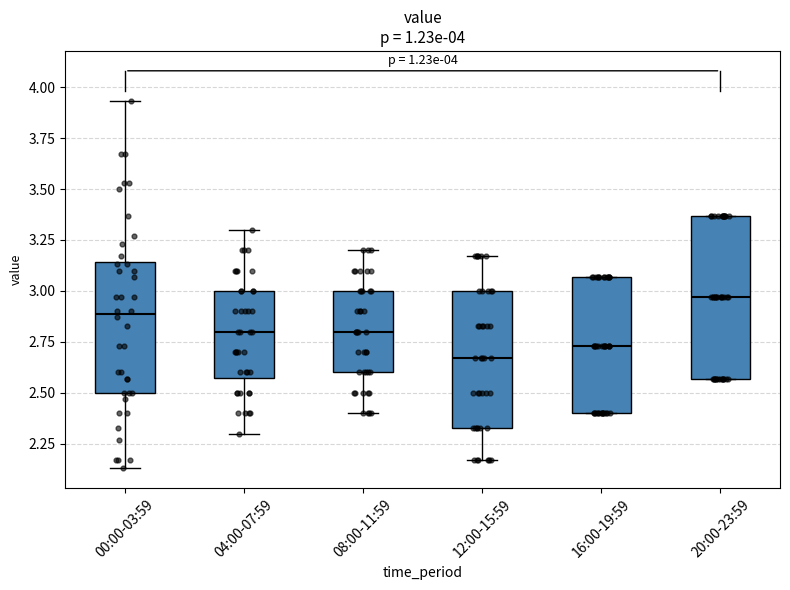

Which box is the tallest, from its lower edge to its upper edge?

20:00-23:59